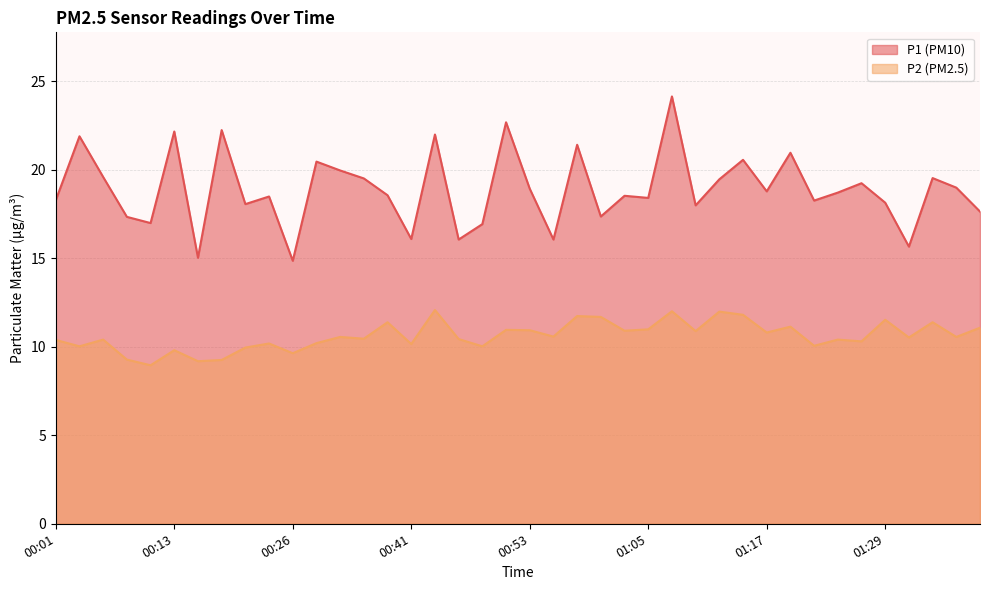

Rank the series by their average value, from lowest to highest.

P2 (PM2.5), P1 (PM10)